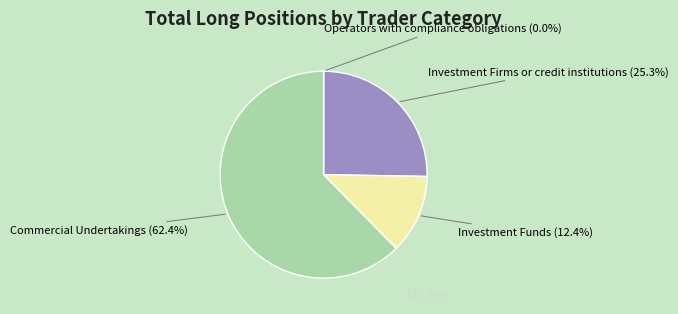

To the nearest percent, what is the difference between the Operators with compliance obligations and Commercial Undertakings slice percentages?

62%